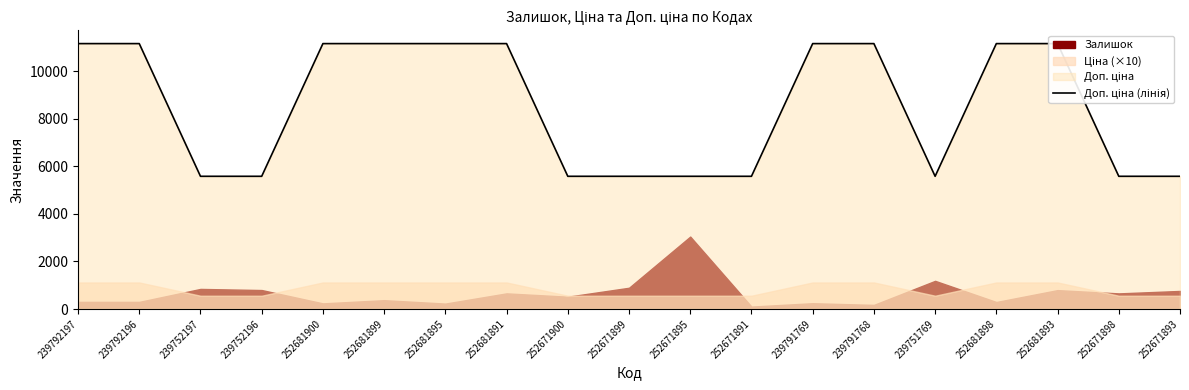

Reading right to left, list all the values displayed in this chart.

252671893=5585	252671898=5585	252681893=11169	252681898=11169	239751769=5585	239791768=11169	239791769=11169	252671891=5585	252671895=5585	252671899=5585	252671900=5585	252681891=11169	252681895=11169	252681899=11169	252681900=11169	239752196=5585	239752197=5585	239792196=11169	239792197=11169